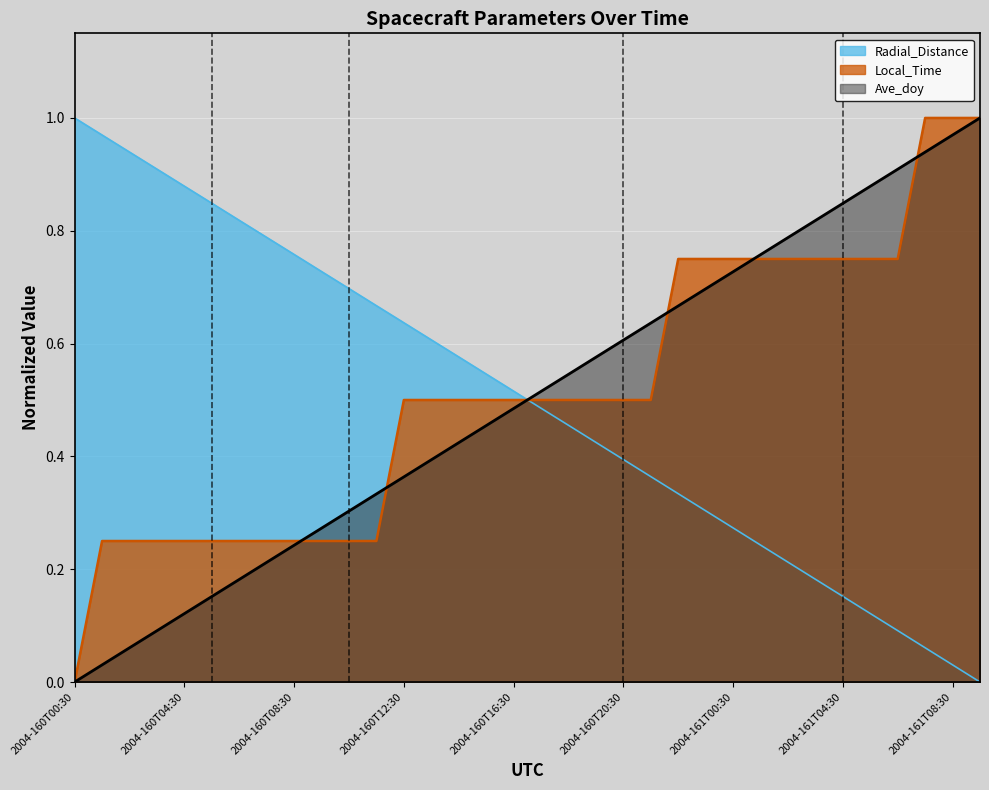

Which has a higher value, 2004-161T08:30 or 2004-160T09:30?

2004-160T09:30